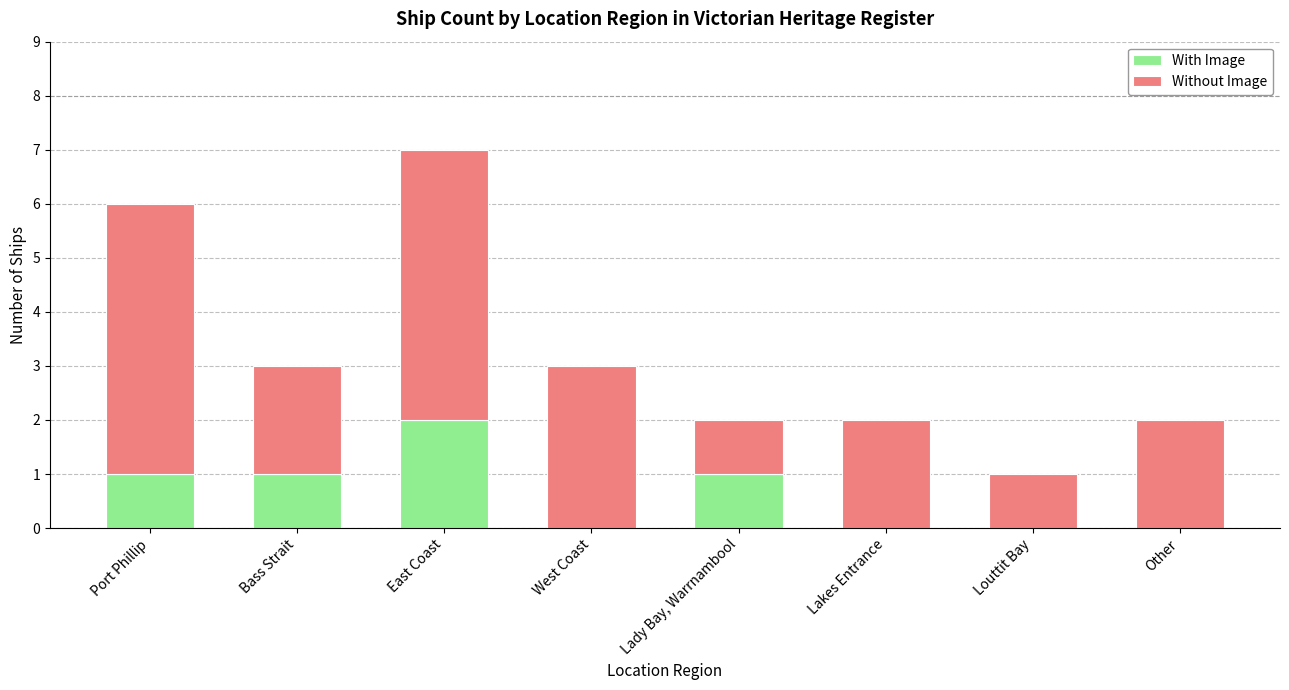

At which category is the sum across all series the highest?

East Coast